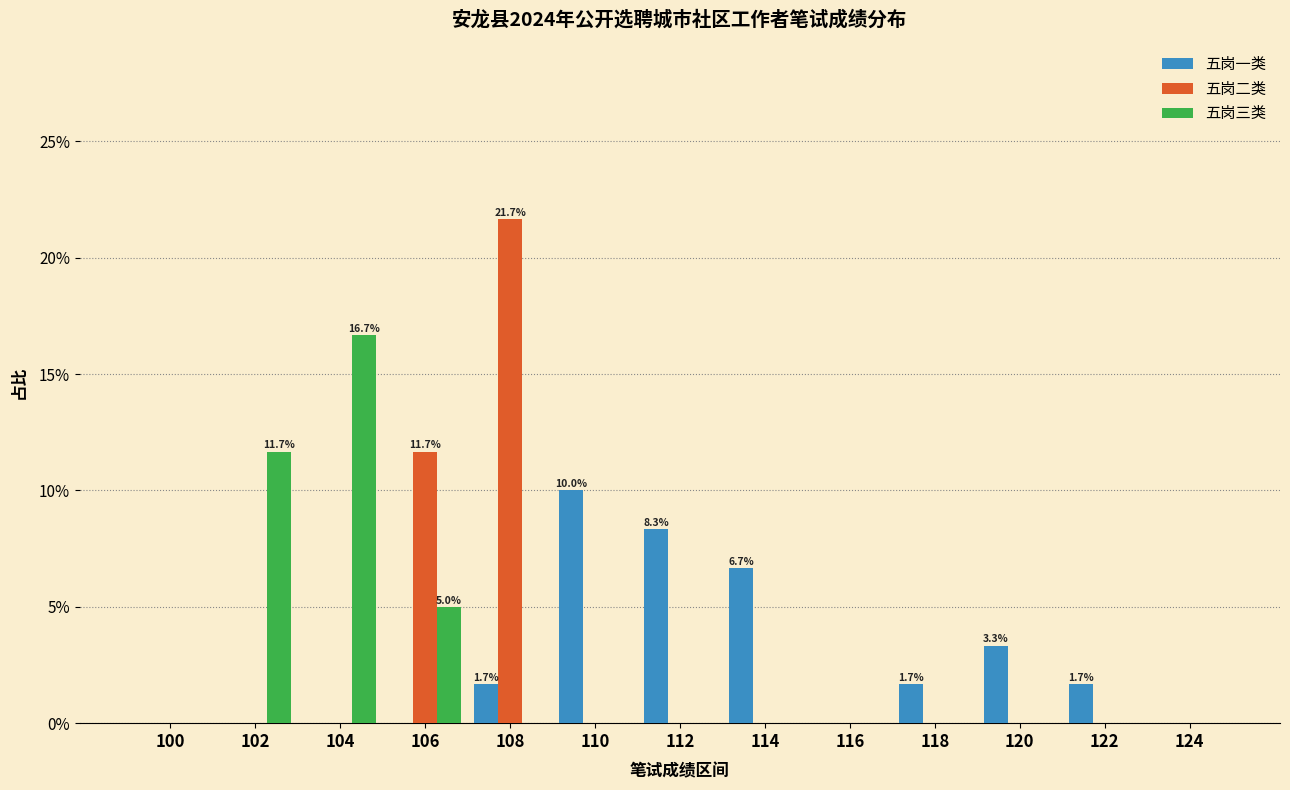

Between 102 and 112, which series saw the biggest shift?

五岗三类